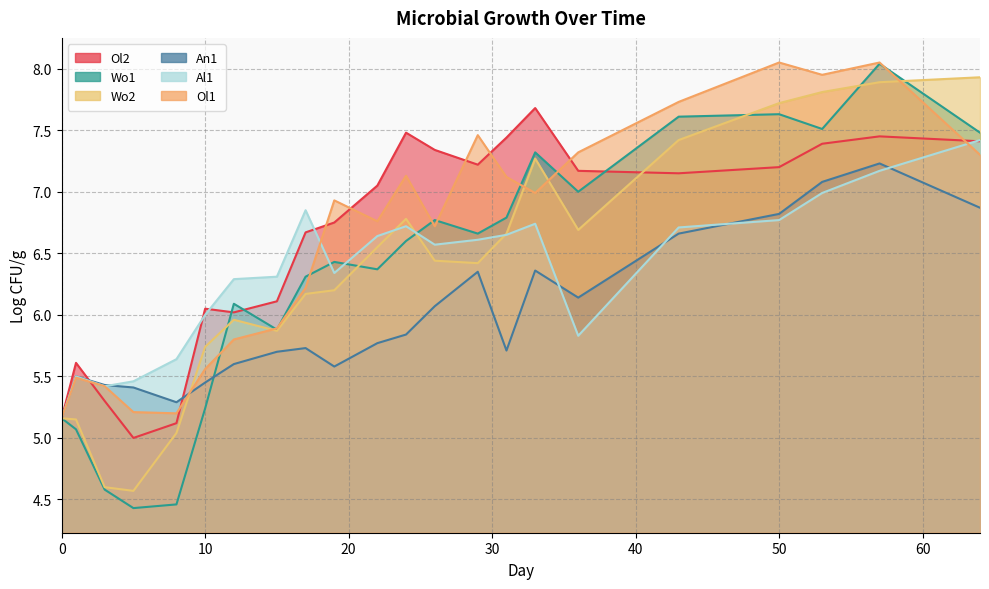

What is the total value across all series at 17?

38.0